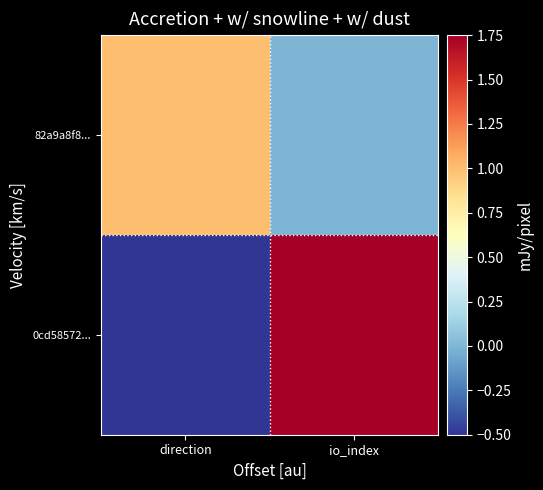

Reading left to right, what are all the values shown in this chart?

0cd58572...: direction=-1	io_index=18
82a9a8f8...: direction=1	io_index=0